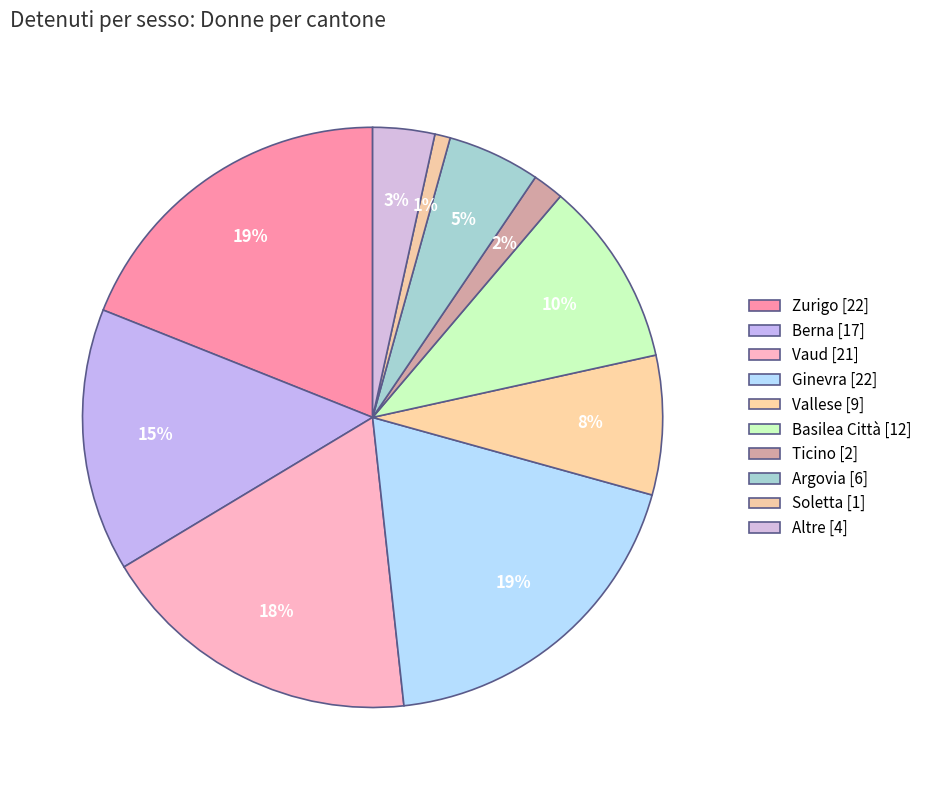

How many slices are in this pie chart?

10